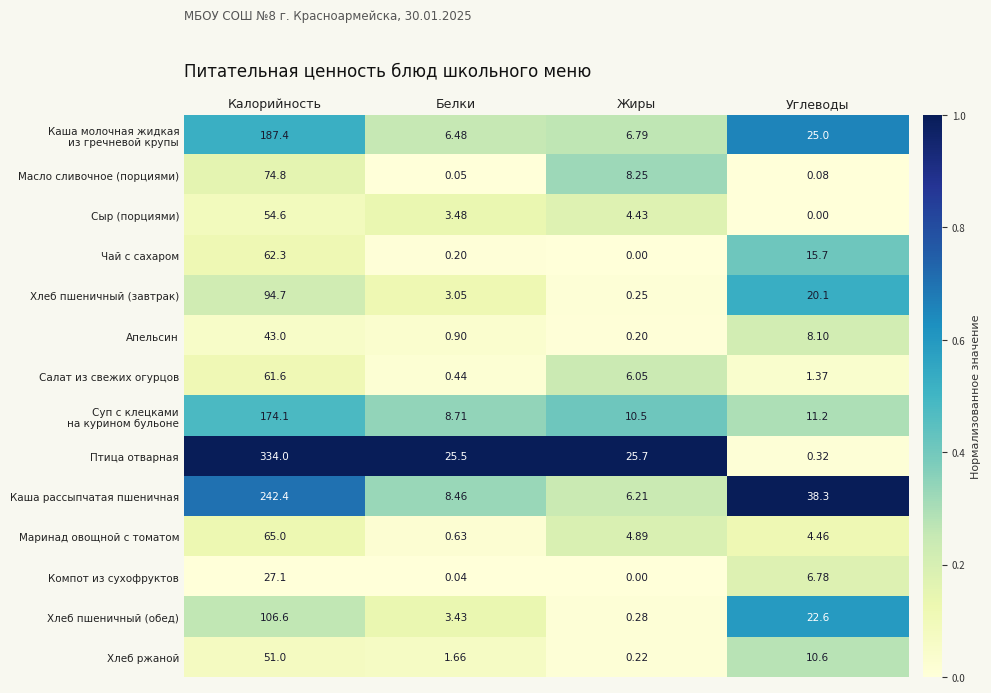

List the labels in order of Чай с сахаром value, smallest first.

Жиры, Белки, Углеводы, Калорийность